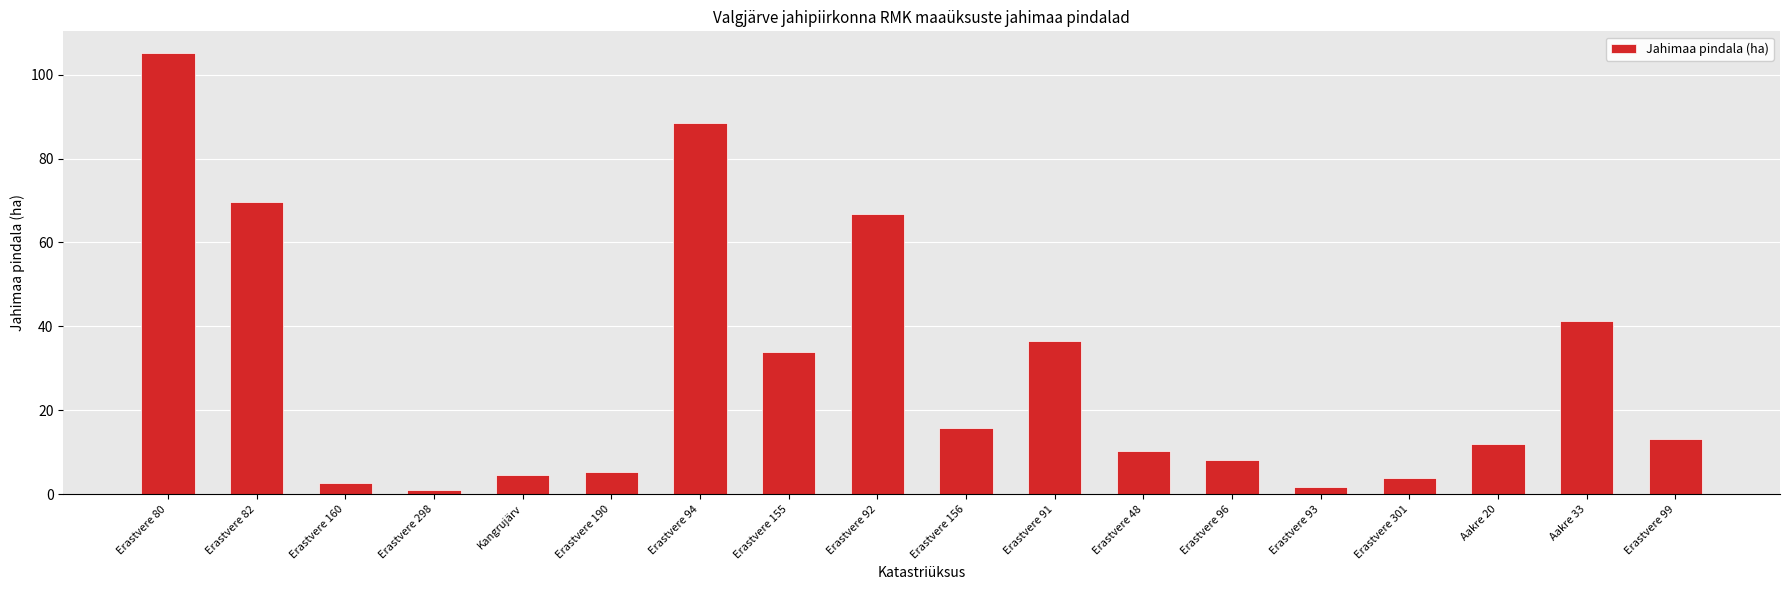

What value does the data have at Erastvere 92?

66.9